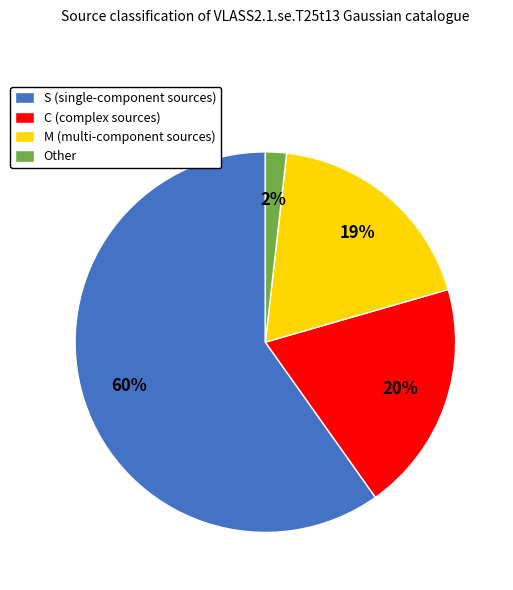

To the nearest percent, what is the average slice percentage?

25%